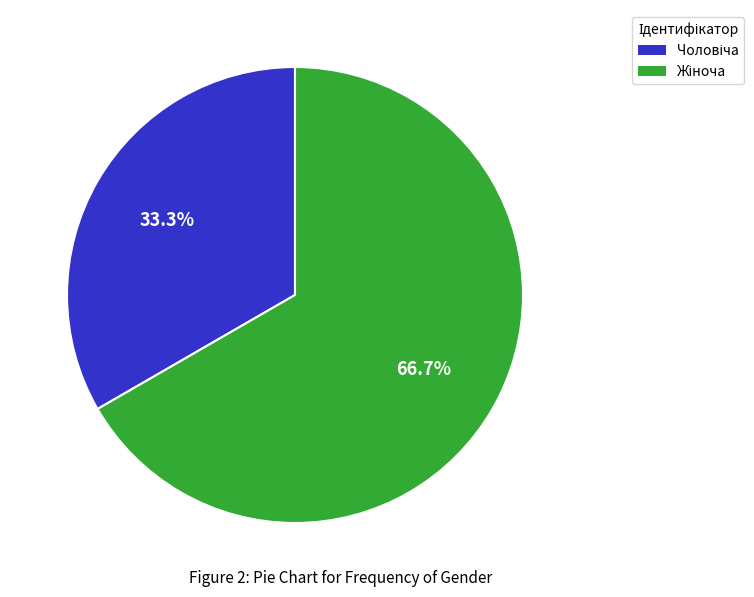

Is there a majority slice in this chart?

Yes